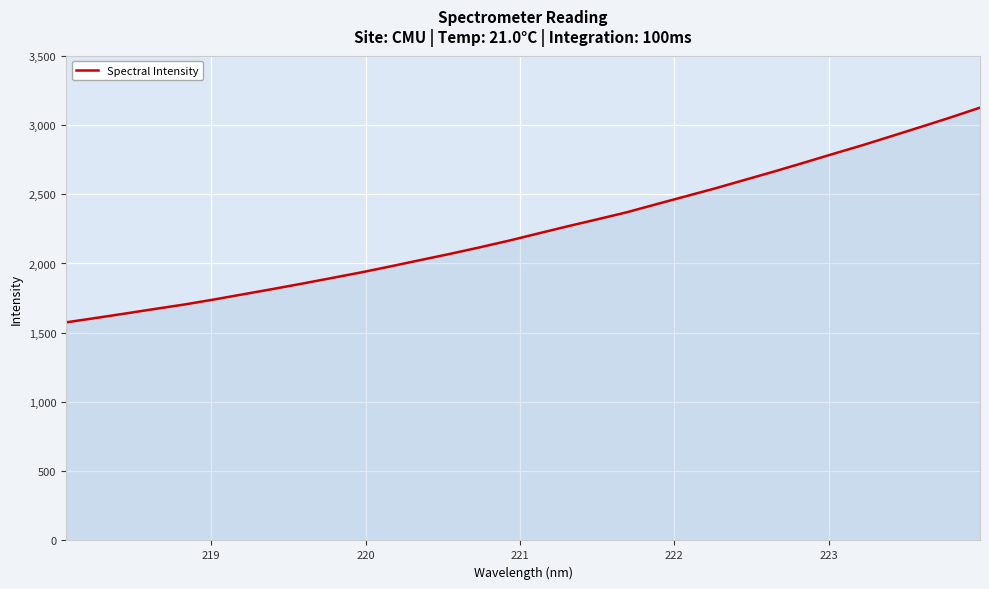

What is the maximum value shown in the chart?

3125.5